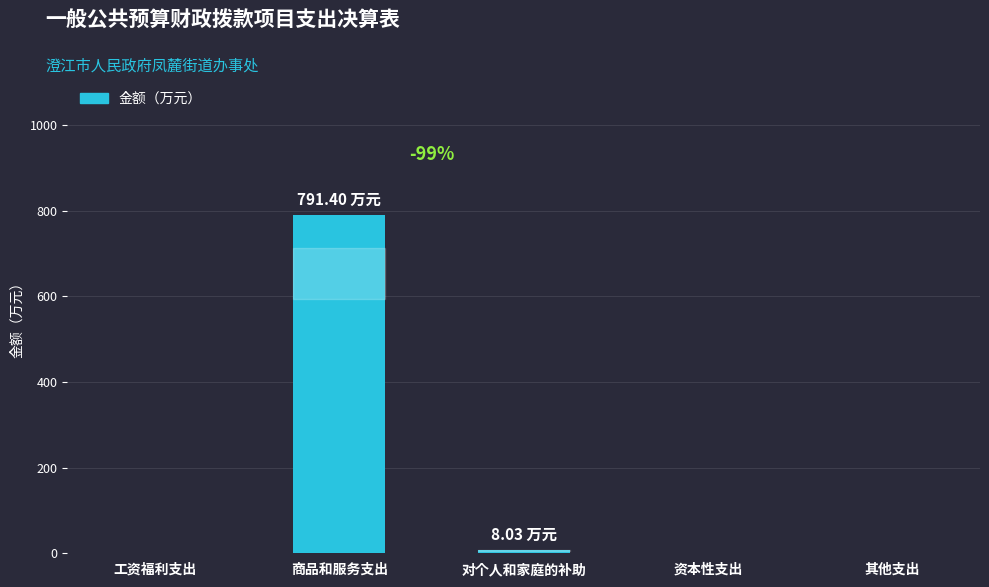

The value at 其他支出 is 312.1. True or false?

False